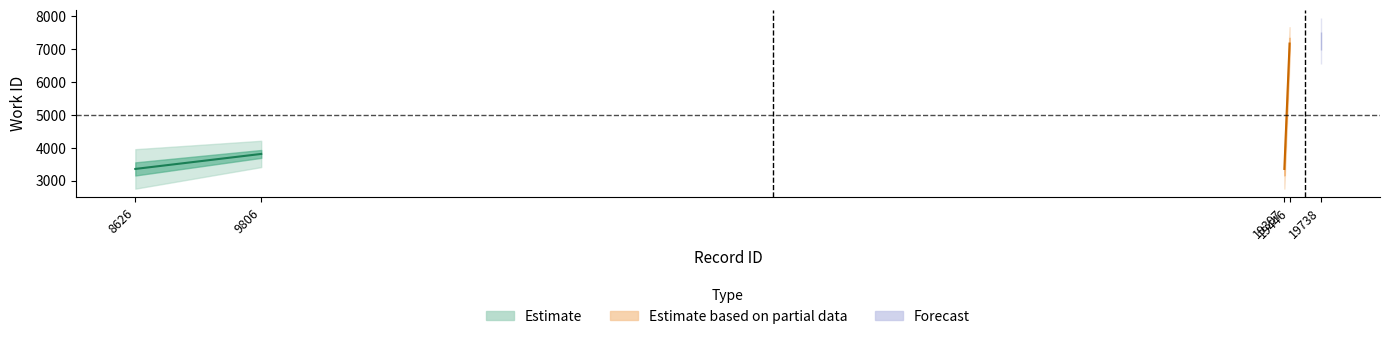

How many points are lower than both their immediate neighbors (excluding endpoints)?

1